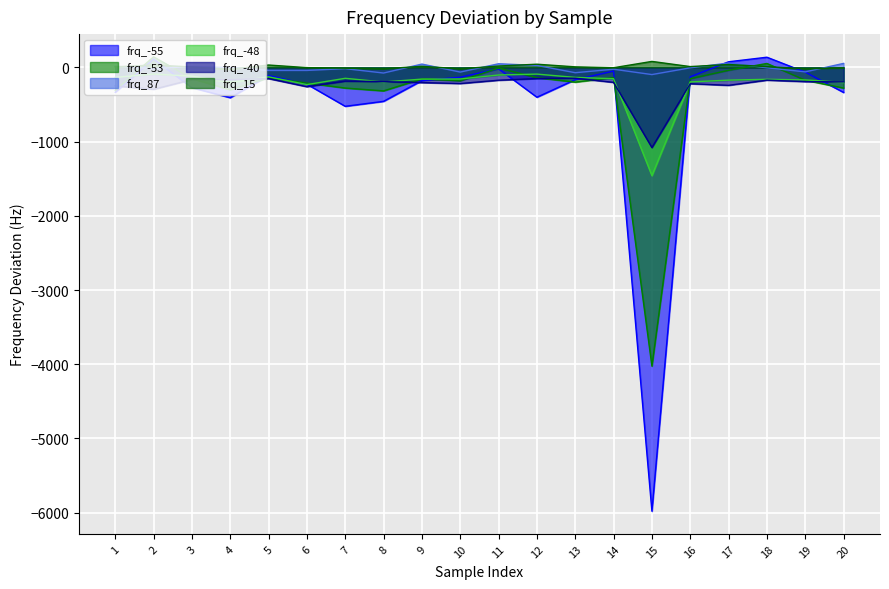

How many values in frq_15 are below zero?

8